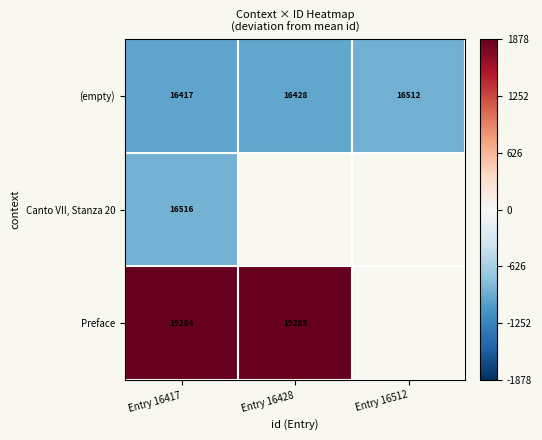

How many values in the (empty) series are below 16428?

1